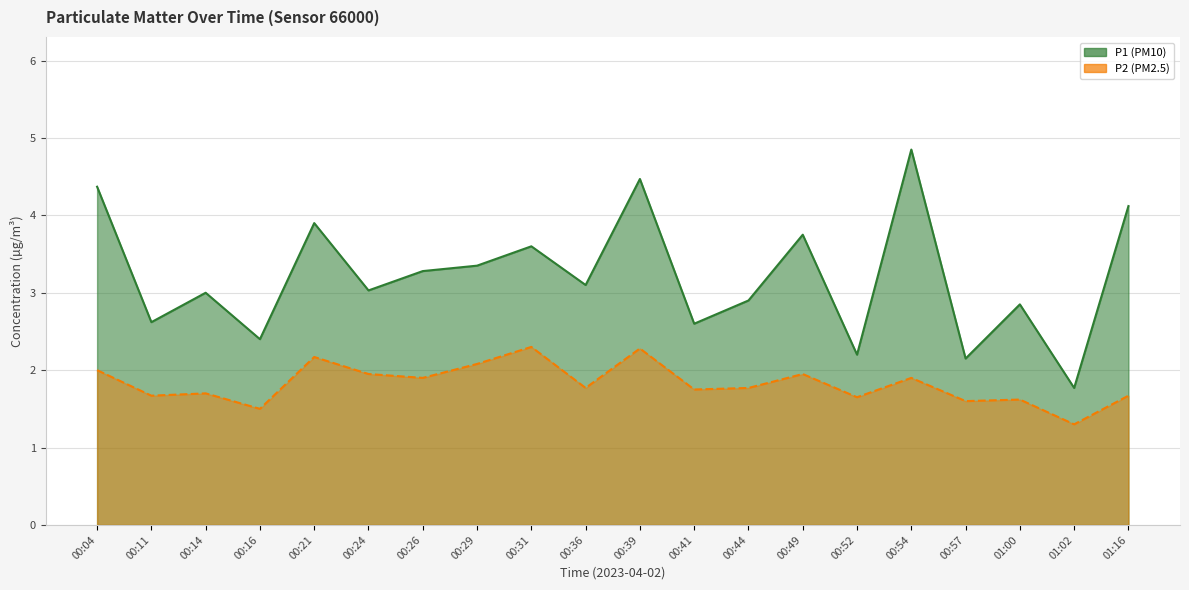

Rank the series by their average value, from highest to lowest.

P1, P2